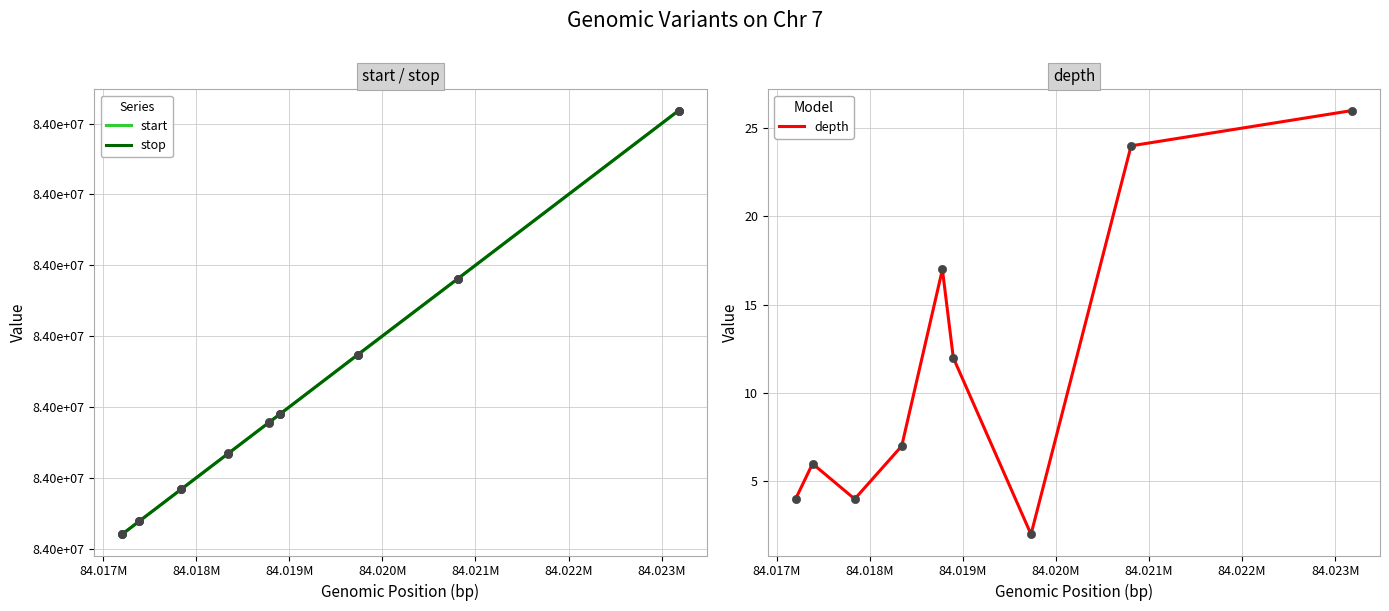

At how many categories does at least one series exceed 1069874?

9